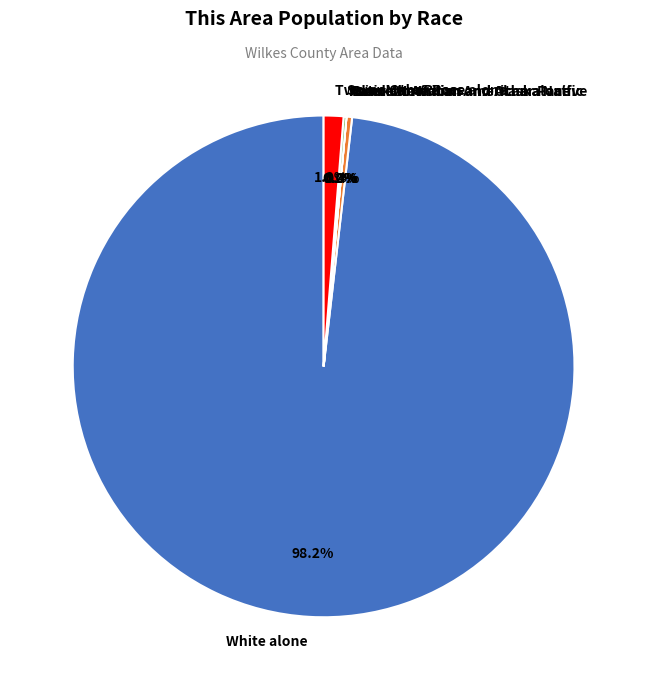

What is the smallest slice in the pie chart?

American Indian and Alaska Native